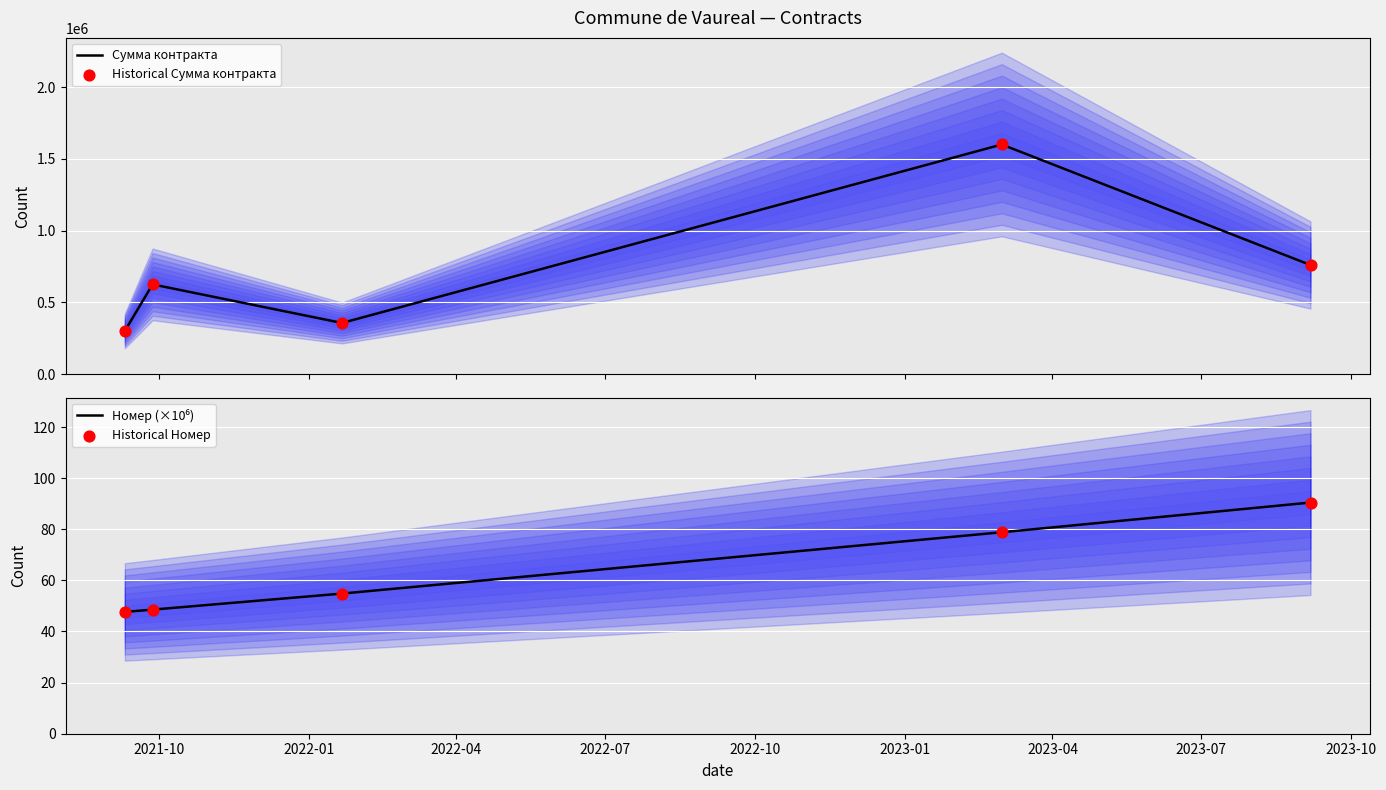

At how many categories does at least one series exceed 906903?

1